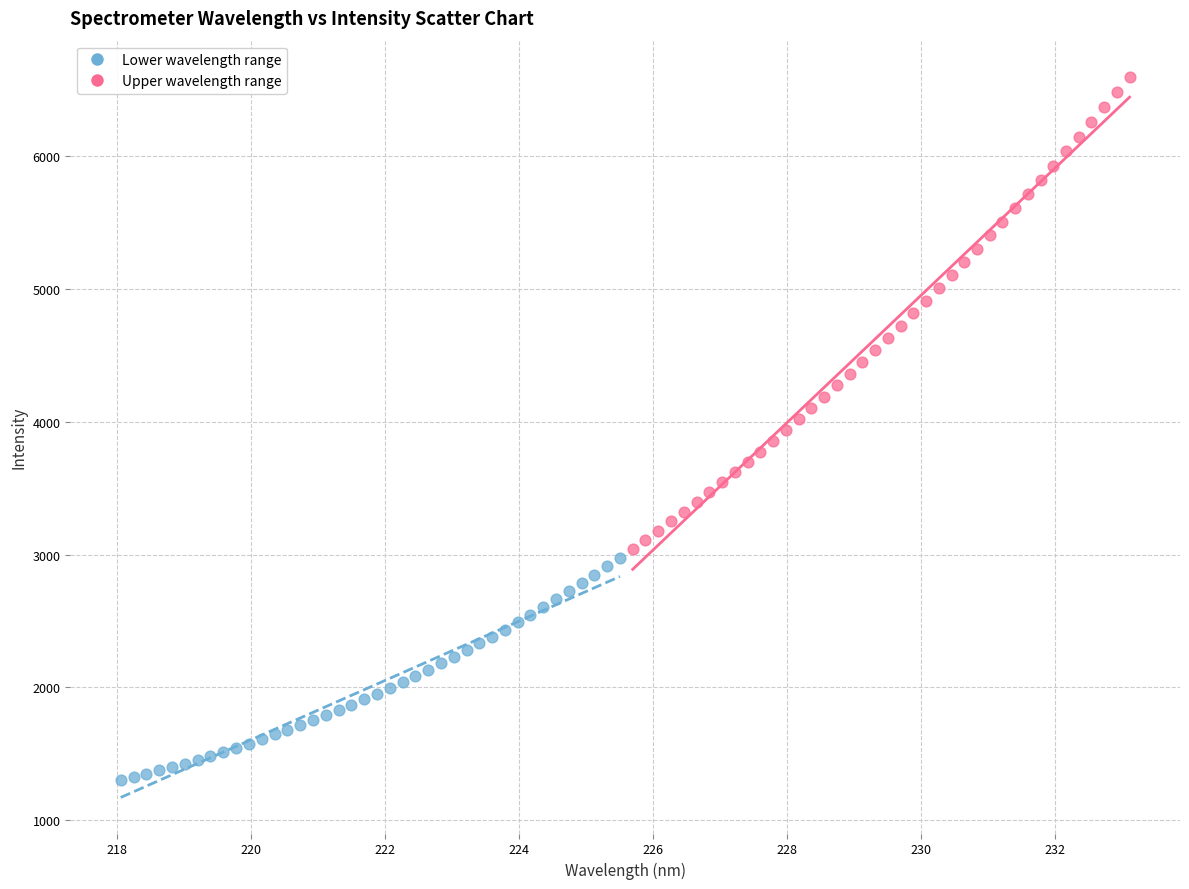

Which series has the largest Y range (max minus min)?

Upper wavelength range